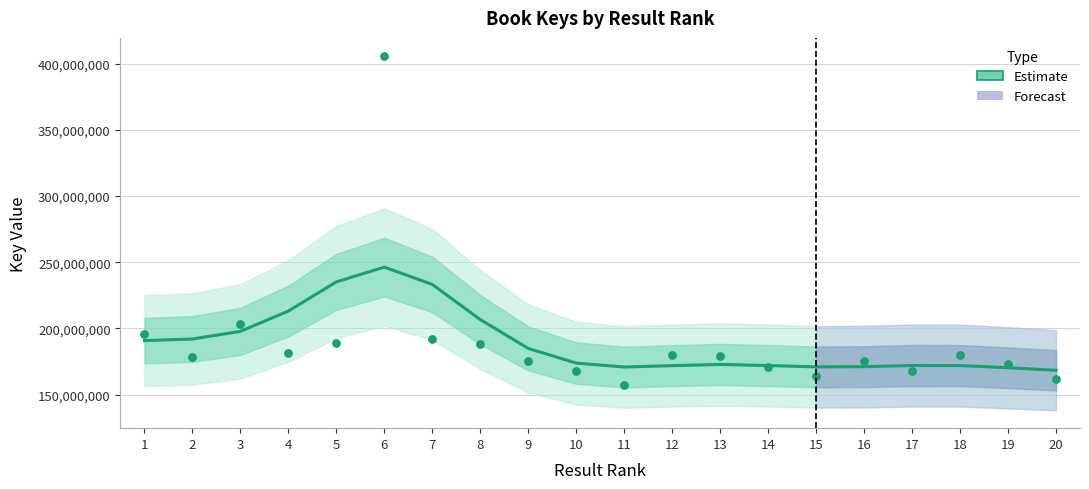

Which has a higher value, 11 or 8?

8